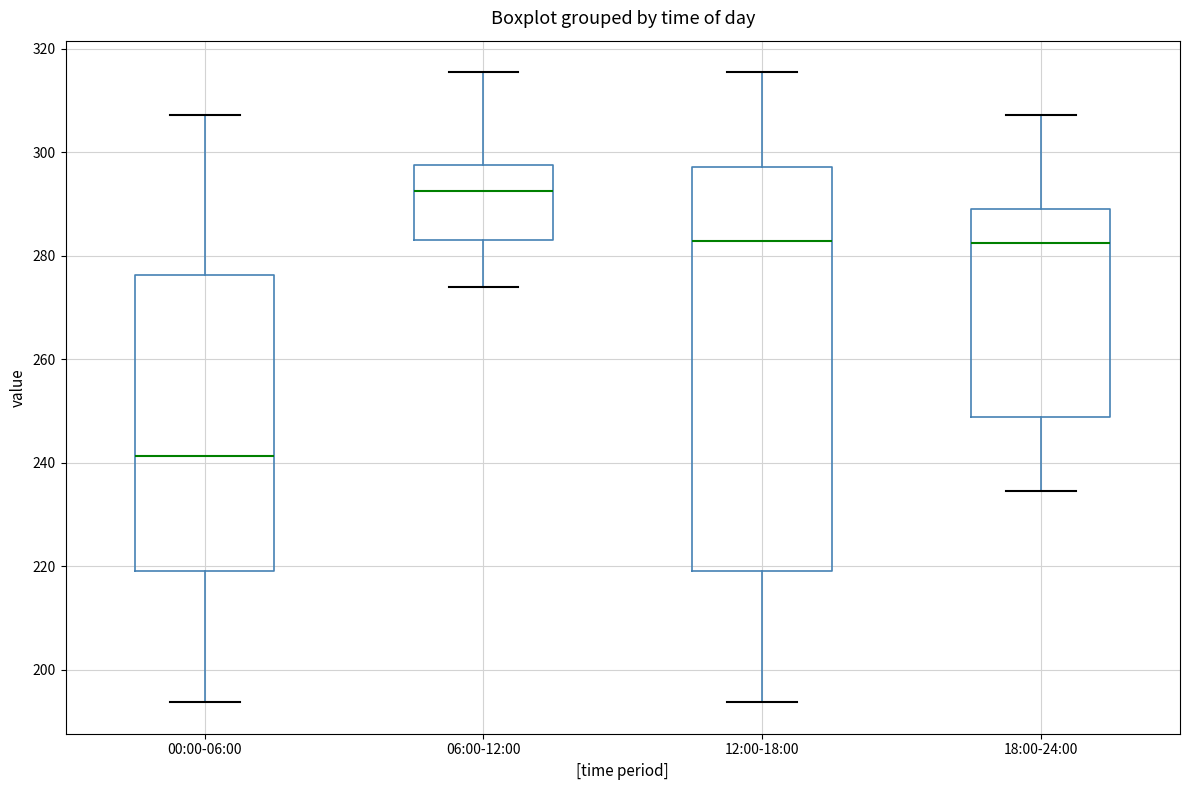

Comparing the boxes themselves (not the whiskers), which one is the tallest?

12:00-18:00